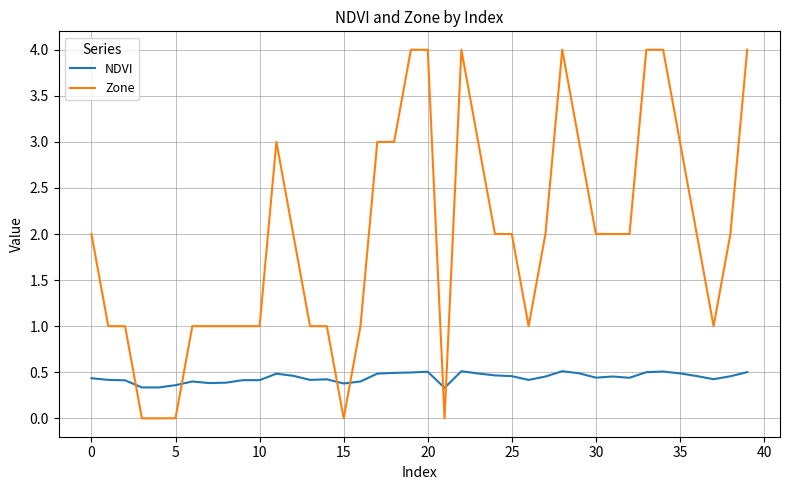

What is the maximum value shown in the chart?

4.0